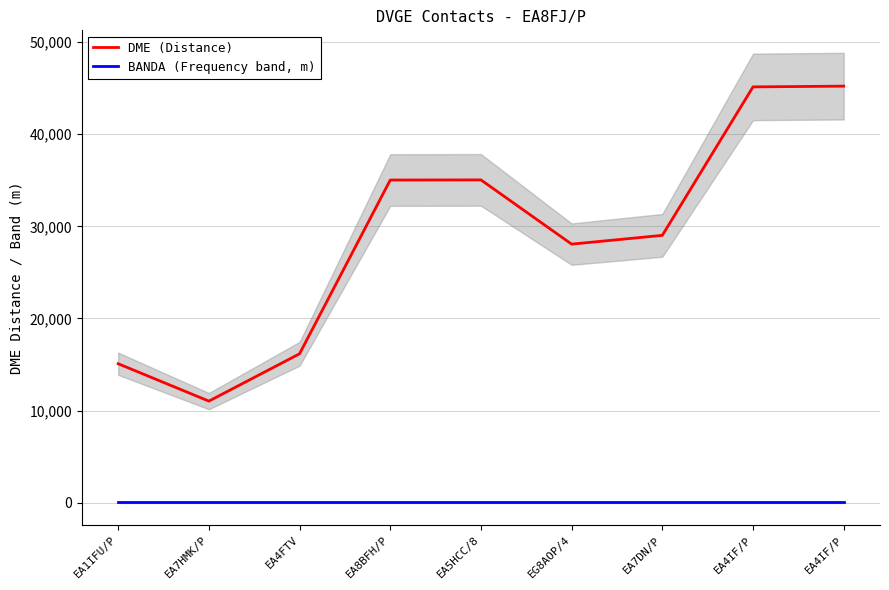

Which series has the largest range (max minus min)?

DME (Distance)